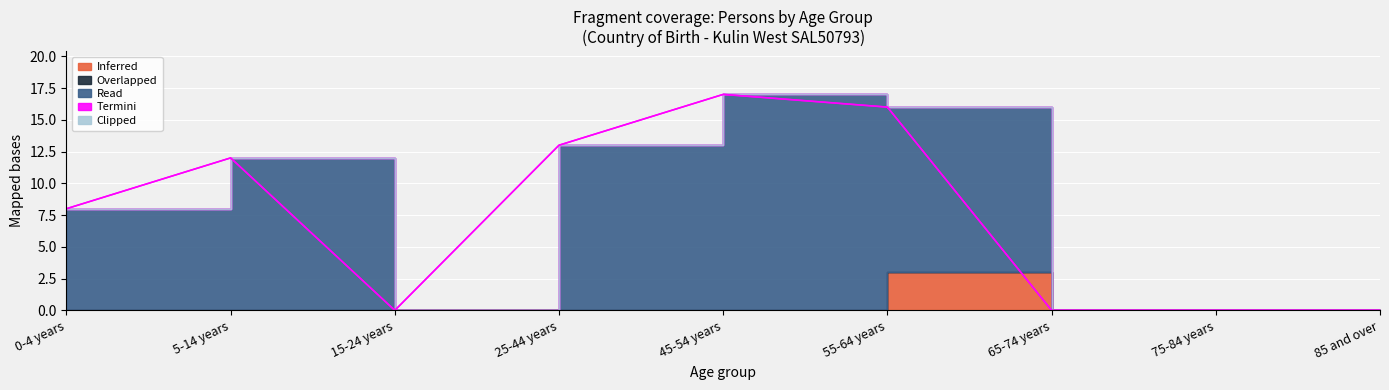

Which series has the widest spread of values?

Read